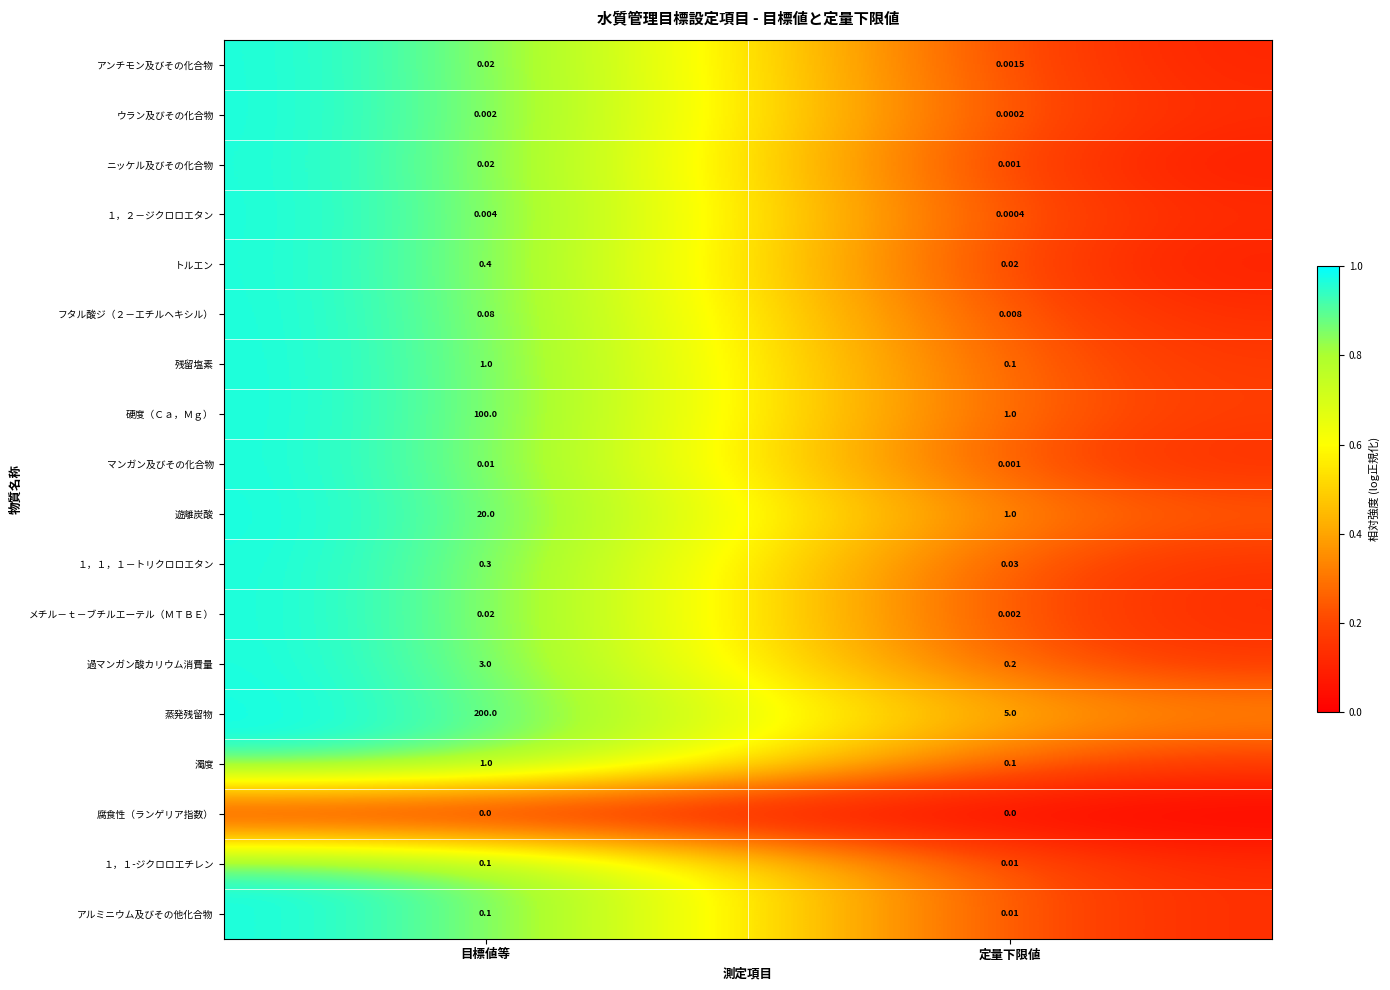

Where is 過マンガン酸カリウム消費量 nearest to the value 1?

定量下限値